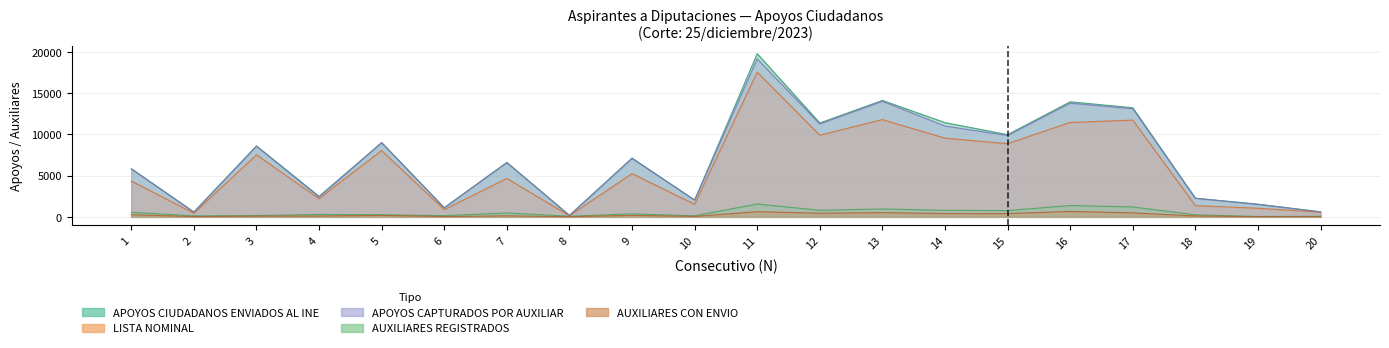

Reading right to left, list all the values displayed in this chart.

AVANCE: 562	1042	1363	11724	11437	8863	9534	11779	9897	17525	1522	5234	137	4653	877	8031	2204	7514	437	4342
APOYOS CAPTURADOS POR AUXILIAR: 598	1525	2250	13100	13772	9859	11001	14000	11260	19139	2027	7083	172	6576	1102	8989	2407	8569	576	5817
APOYOS CIUDADANOS ENVIADOS AL INE: 609	1532	2256	13219	13942	9959	11418	14109	11373	19764	2035	7120	178	6589	1105	8990	2483	8589	585	5830
AUXILIARES REGISTRADOS: 66	44	248	1201	1371	760	795	958	796	1557	129	365	79	470	148	255	290	158	122	554
AUXILIARES CON ENVIO: 28	25	110	482	660	397	398	510	443	625	55	185	17	126	39	179	105	87	35	261